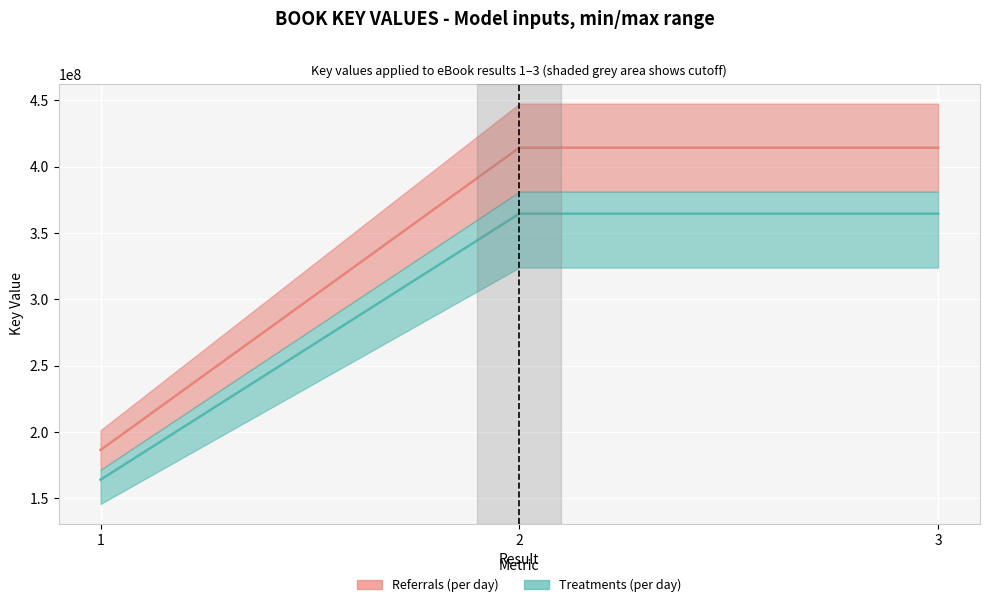

What is the difference between the values at 3 and 2?

0.9